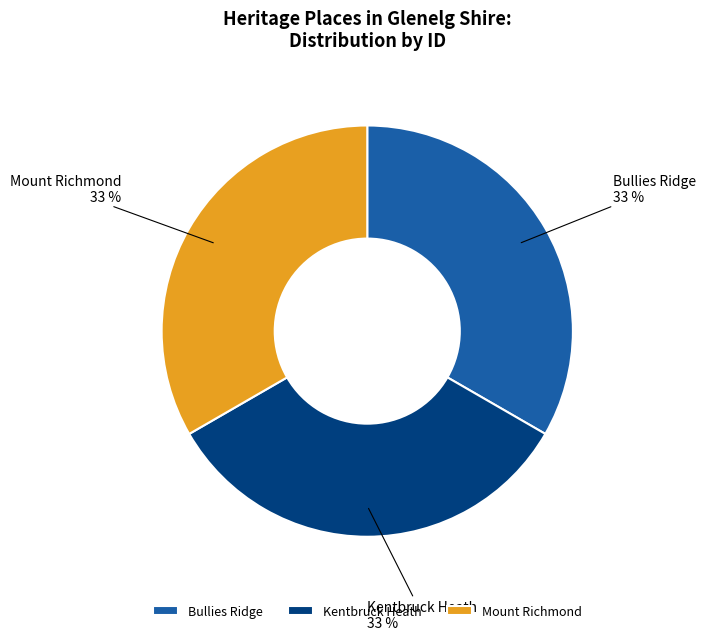

To the nearest percent, what percentage of the pie is Mount Richmond?

33%